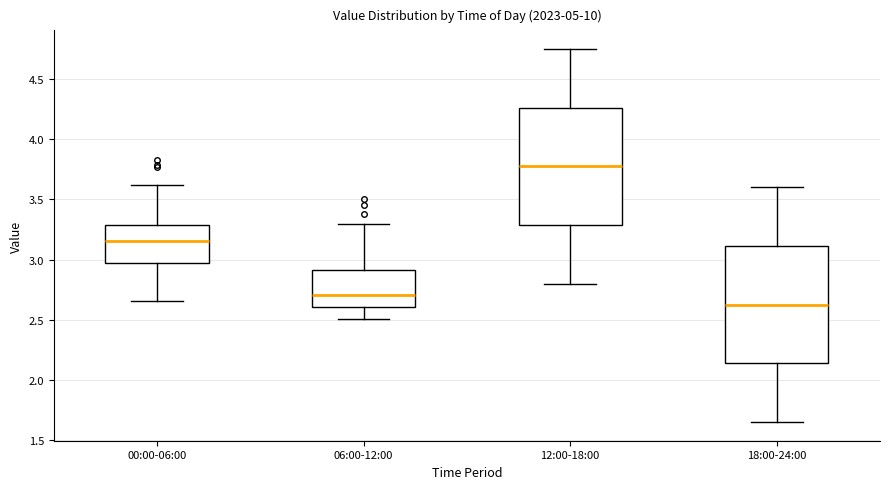

Where does the upper whisker of the box for 12:00-18:00 end on the y-axis? The values are not printed on the chart, so give them approximately, as read against the axis.

4.75